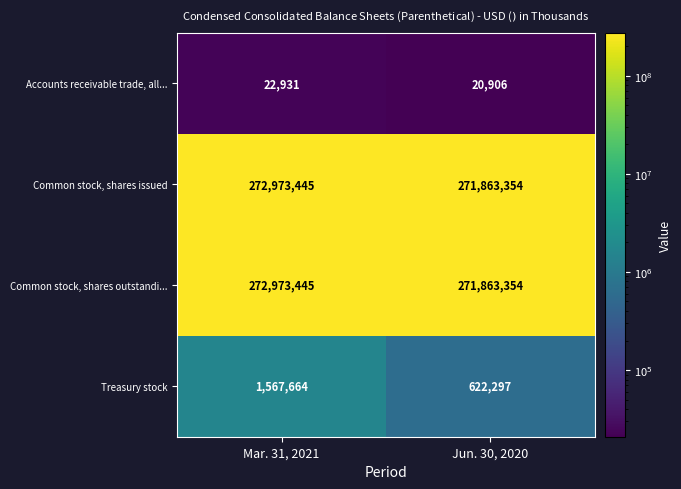

What is the lowest value of the Common stock, shares issued series?

271863354